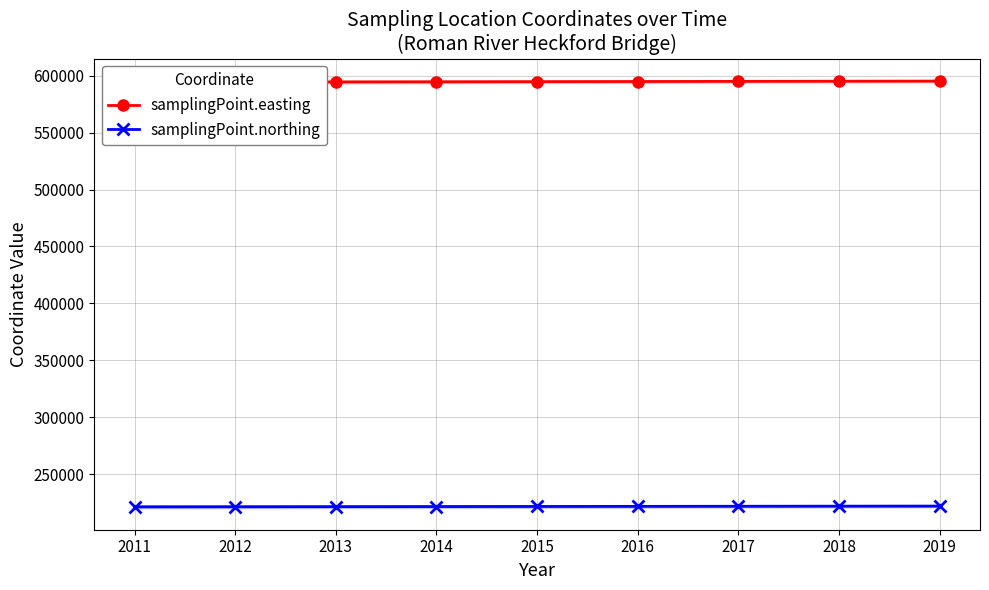

True or false: samplingPoint.easting and samplingPoint.northing cross at least once.

False